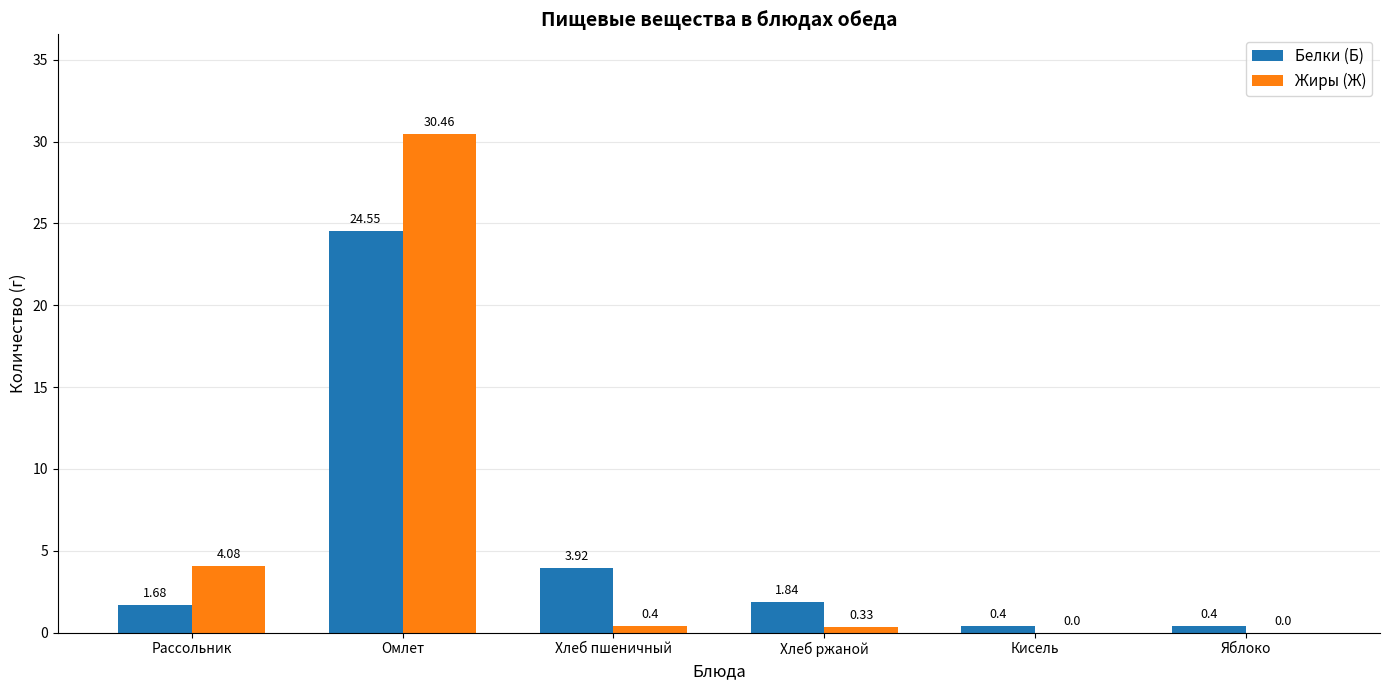

At which label is Жиры (Ж) closest to 15?

Рассольник